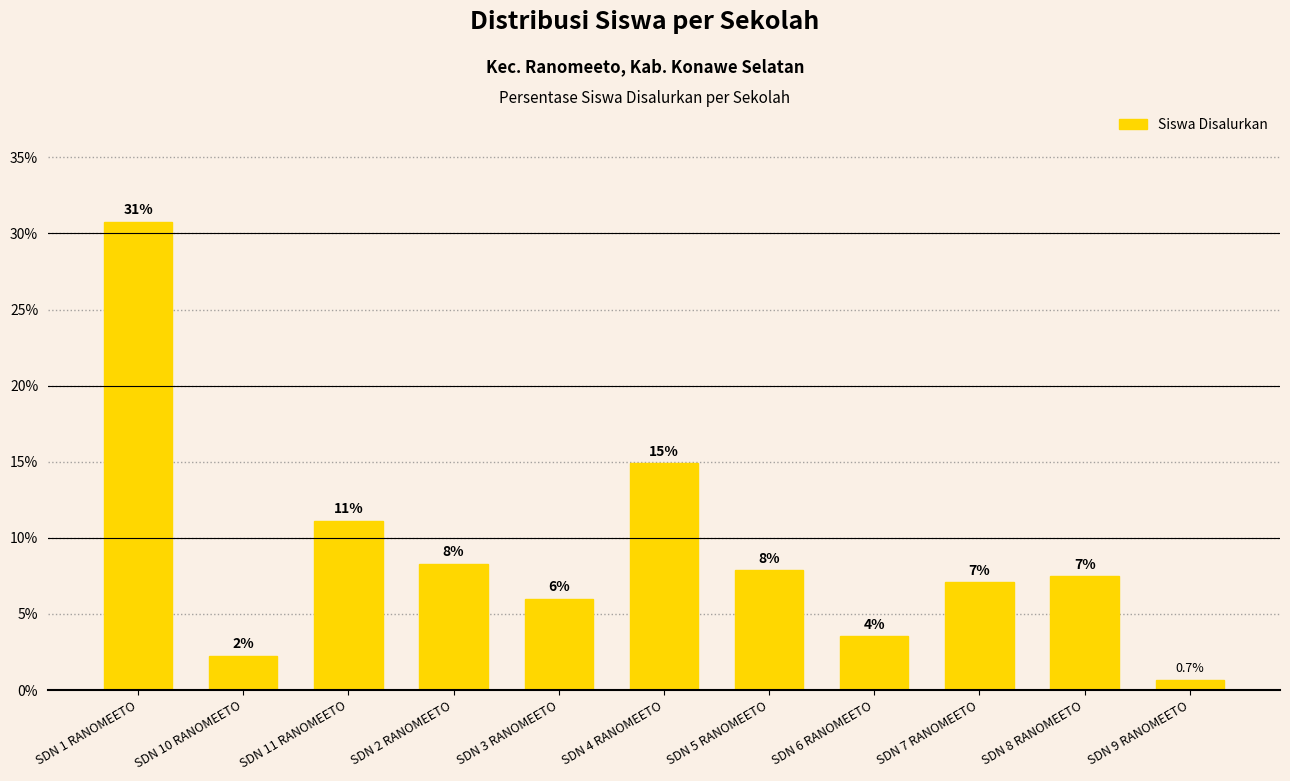

List the labels in order of value, largest first.

SDN 1 RANOMEETO, SDN 4 RANOMEETO, SDN 11 RANOMEETO, SDN 2 RANOMEETO, SDN 5 RANOMEETO, SDN 8 RANOMEETO, SDN 7 RANOMEETO, SDN 3 RANOMEETO, SDN 6 RANOMEETO, SDN 10 RANOMEETO, SDN 9 RANOMEETO